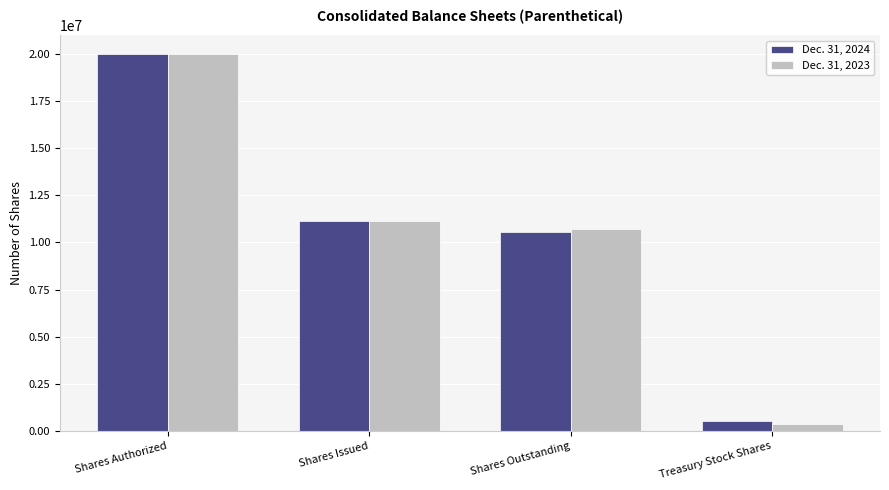

Reading right to left, list all the values displayed in this chart.

Dec. 31, 2024: 542347	10573432	11115779	20000000
Dec. 31, 2023: 381844	10733935	11115779	20000000